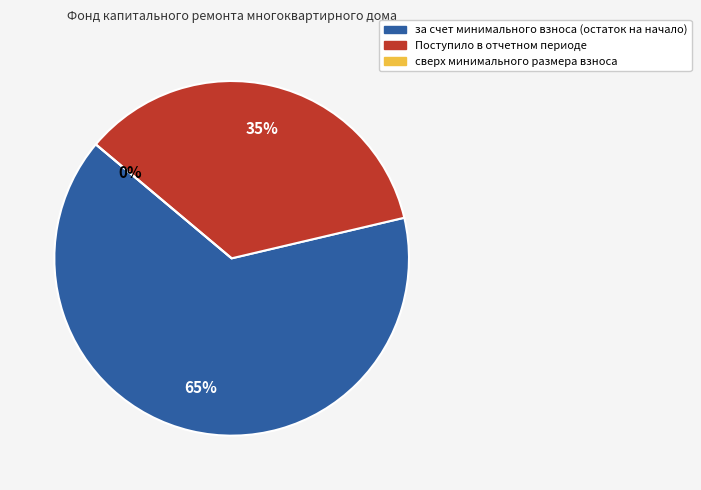

To the nearest percent, what is the combined percentage of сверх минимального размера взноса and за счет минимального взноса (остаток на начало)?

65%